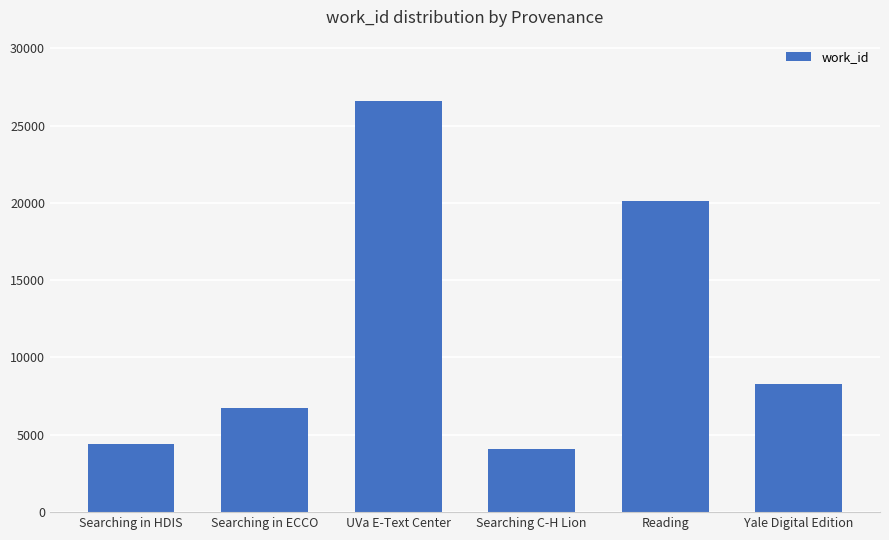

What is the change in value from Searching in HDIS to Reading?

+15735